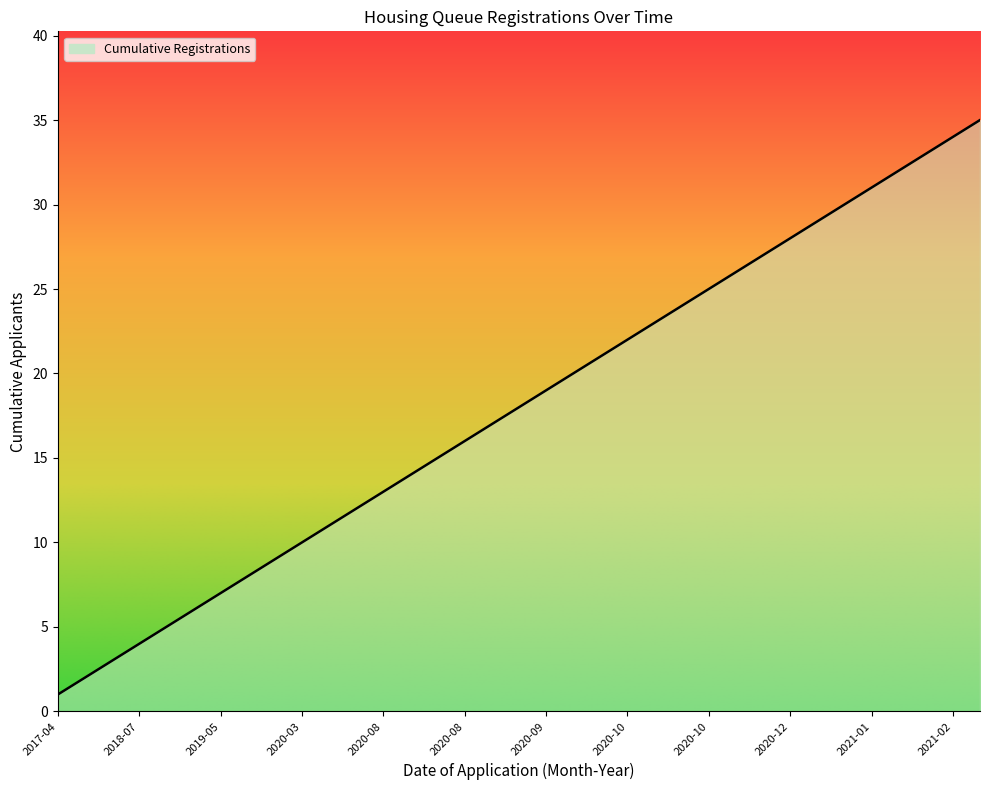

What is the maximum value shown in the chart?

35